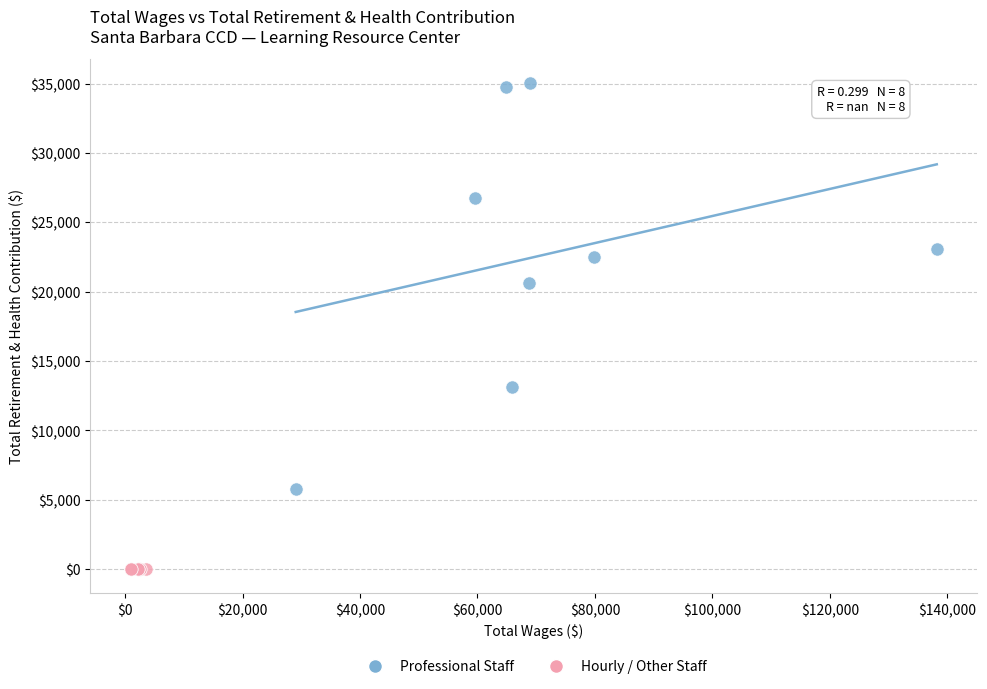

What are all the series names shown in the legend?

Professional Staff, Hourly / Other Staff